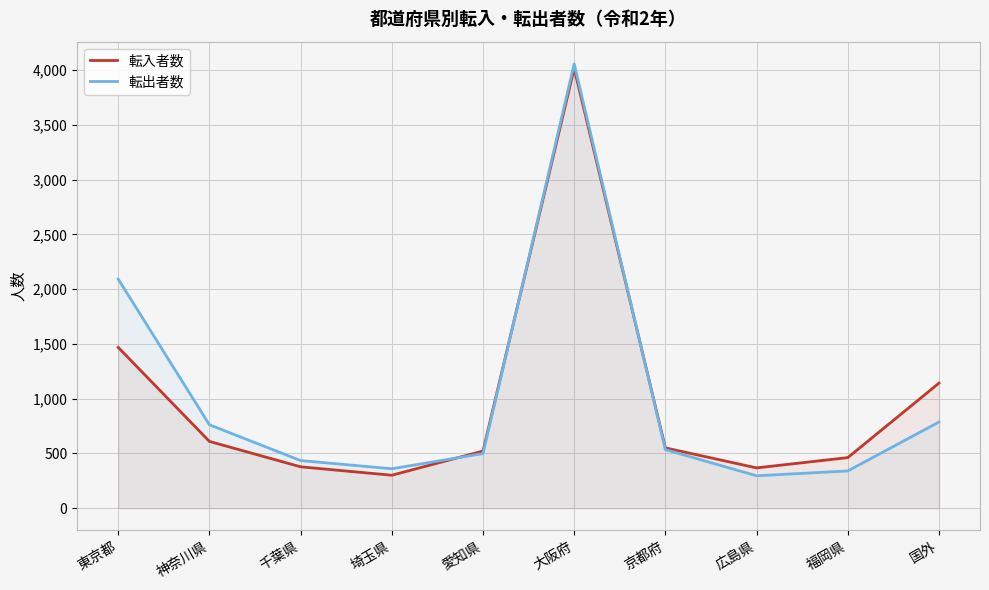

Reading left to right, what are all the values shown in this chart?

転入者数: 1469	610	378	301	522	4016	551	368	462	1142
転出者数: 2093	762	435	360	499	4058	535	296	340	787